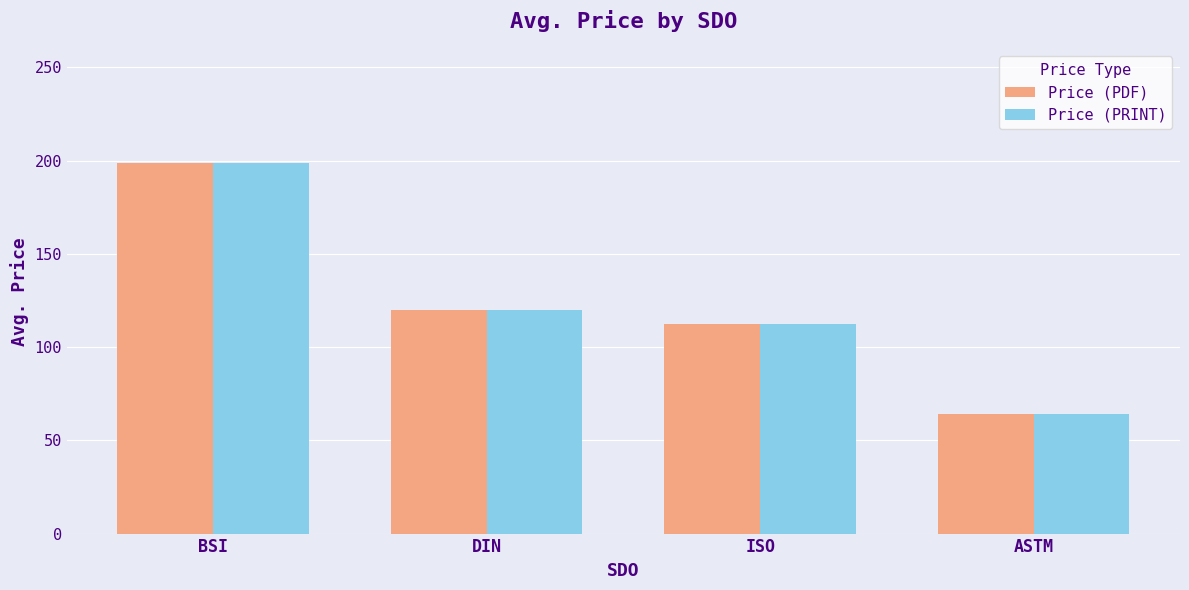

The value of Price (PRINT) at BSI is 130.6. True or false?

False